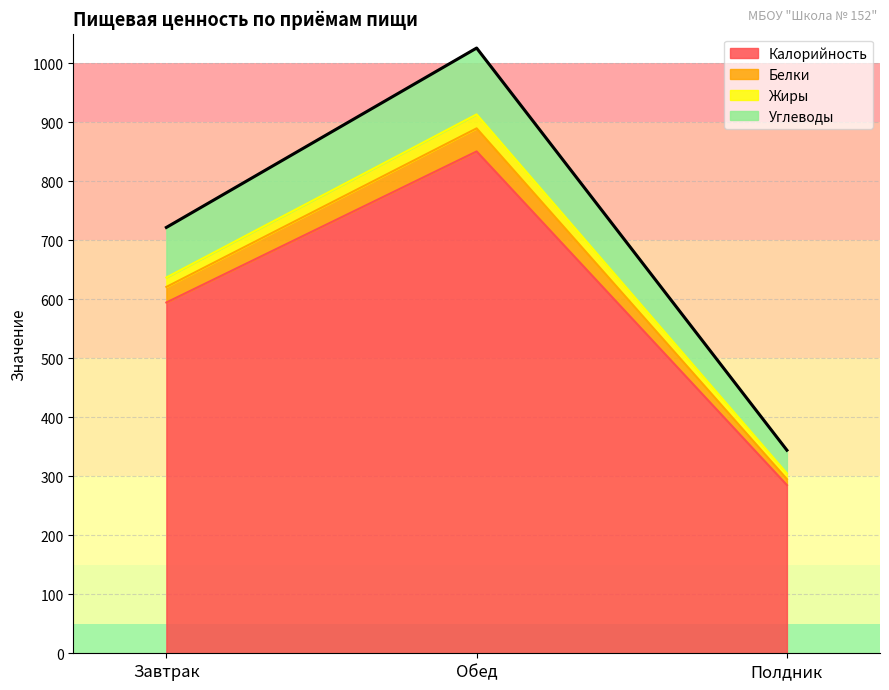

What is the difference between the Калорийность values at Обед and Завтрак?

256.0